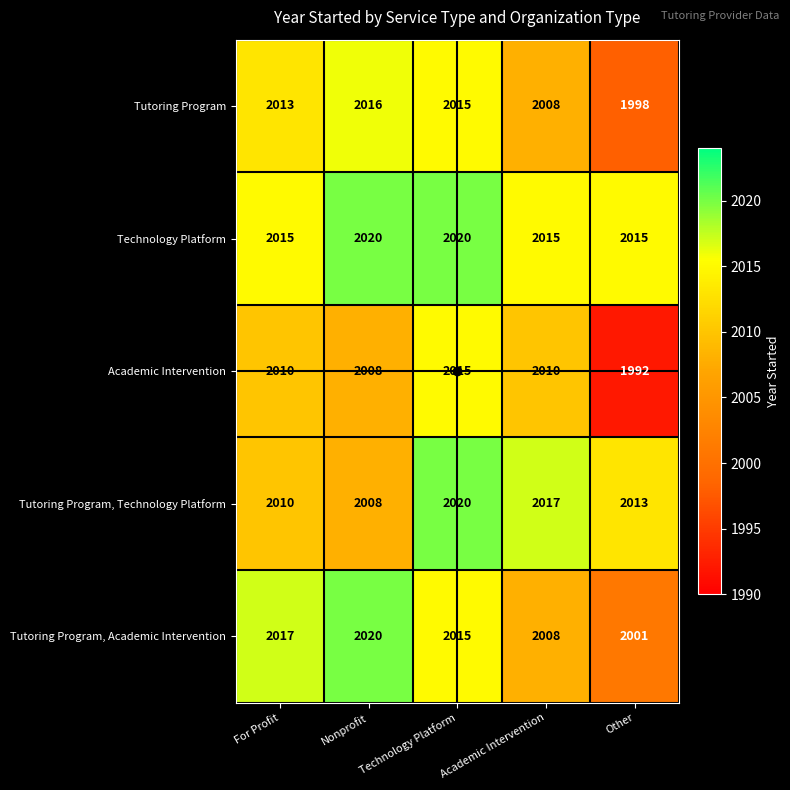

How many series are shown in this chart?

5